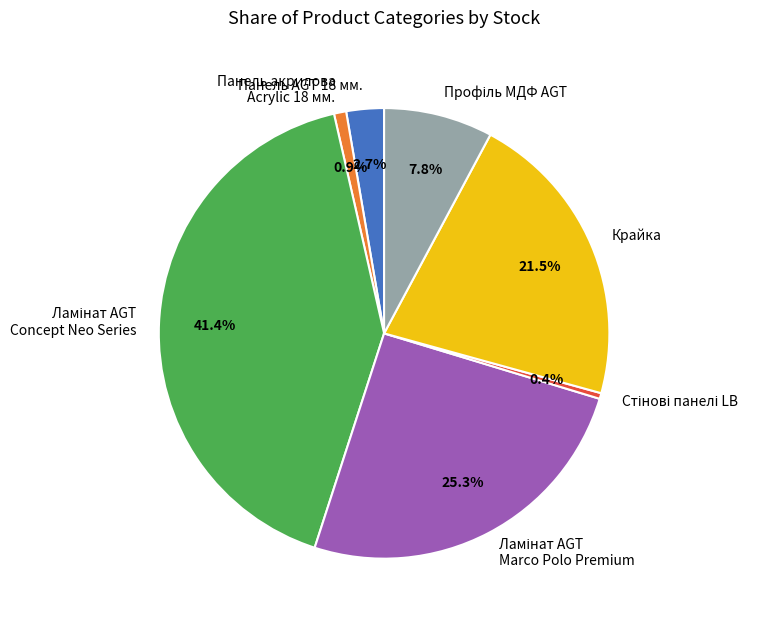

What portion of the pie excludes Панель акрилова Acrylic 18 мм.?

99.1%